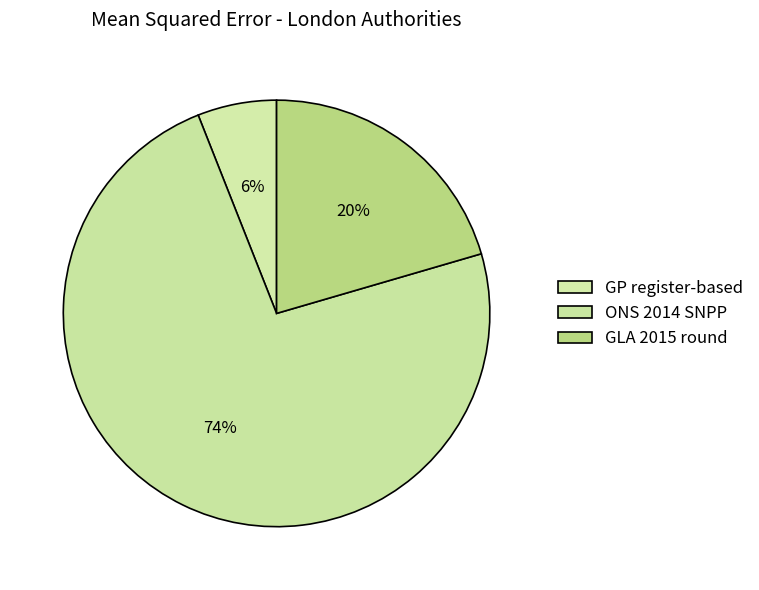

How many segments does this pie chart have?

3